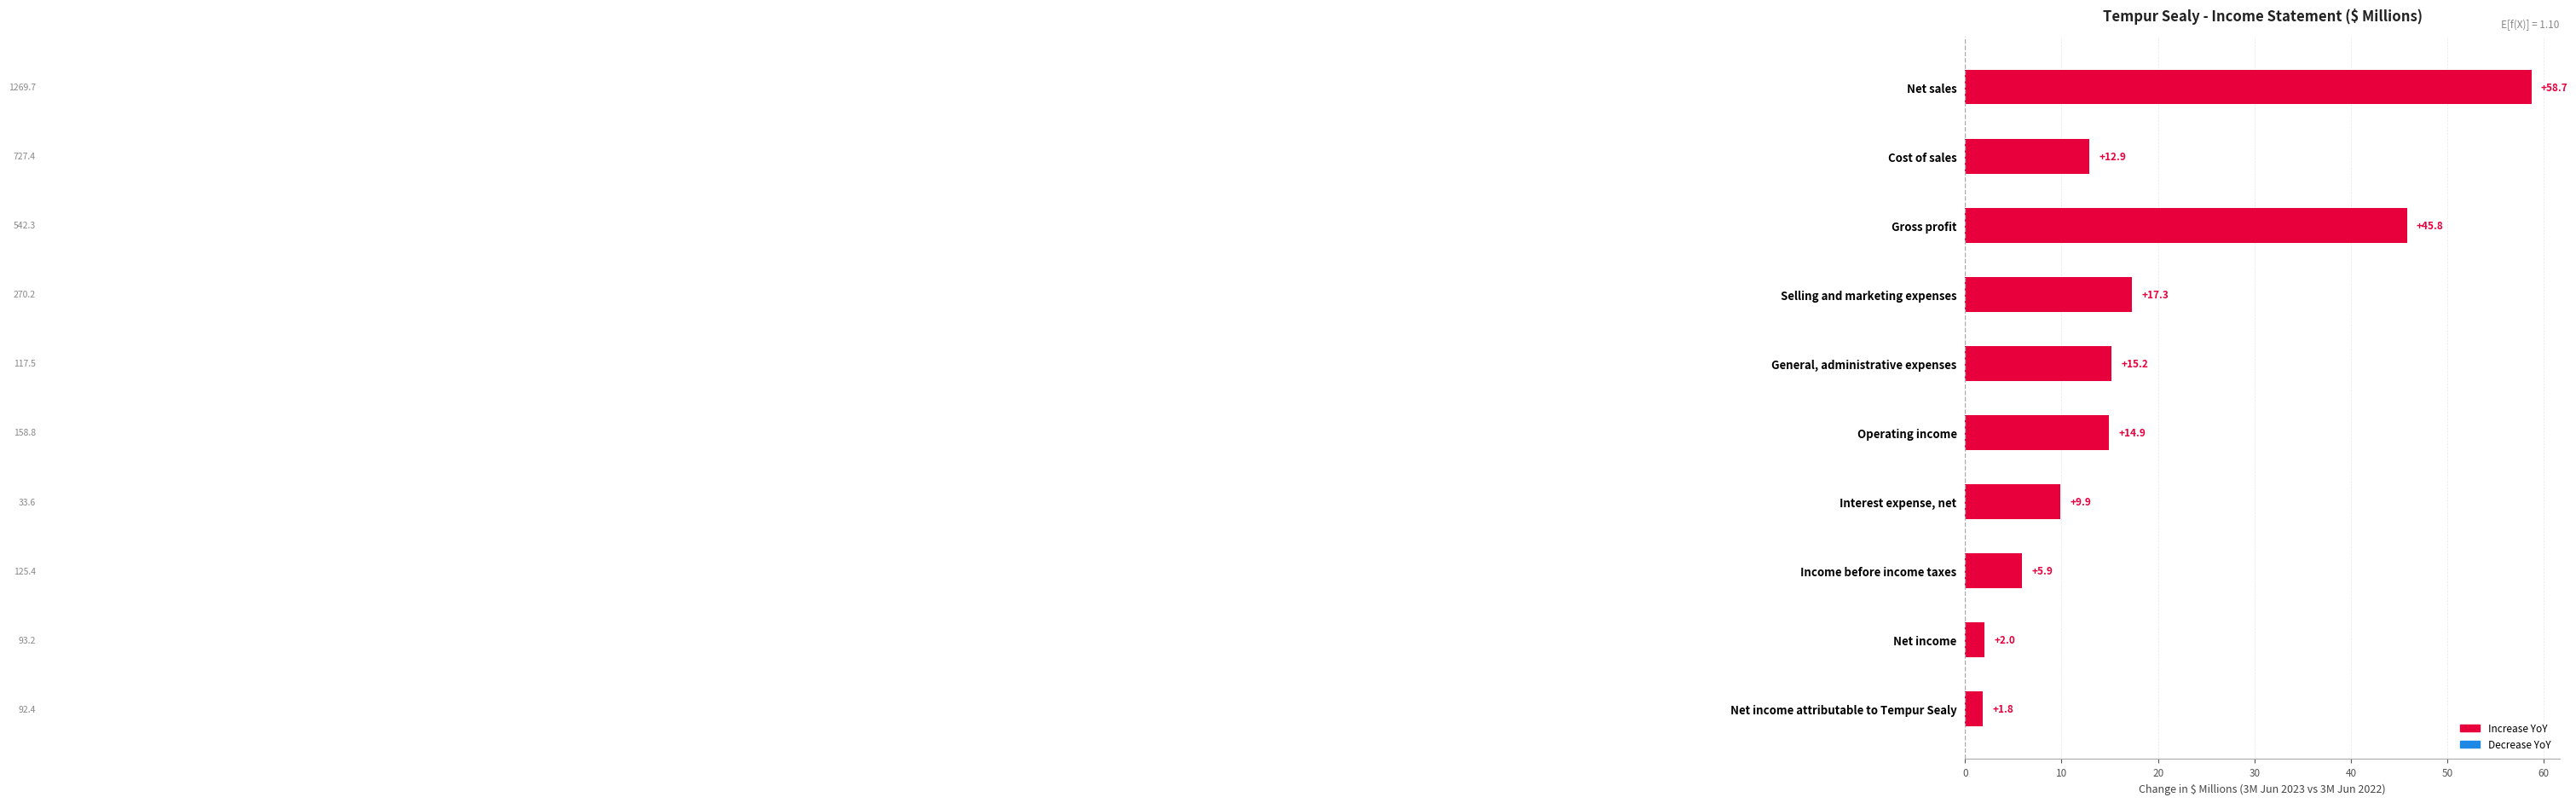

What is the maximum value shown in the chart?

58.7